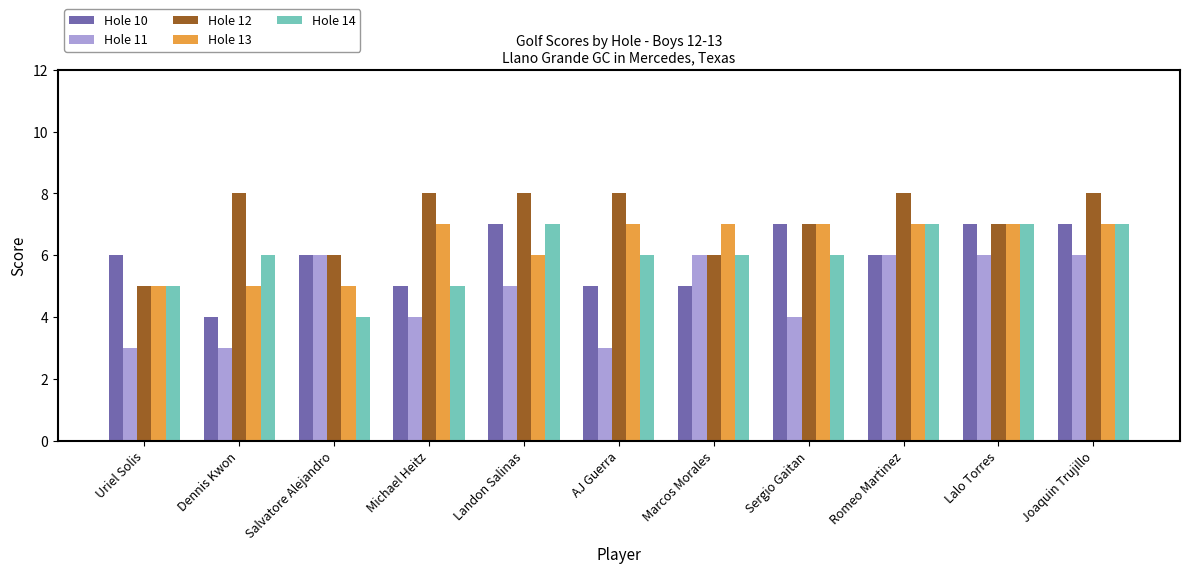

Between AJ Guerra and Joaquin Trujillo, which series saw the biggest shift?

Hole 11